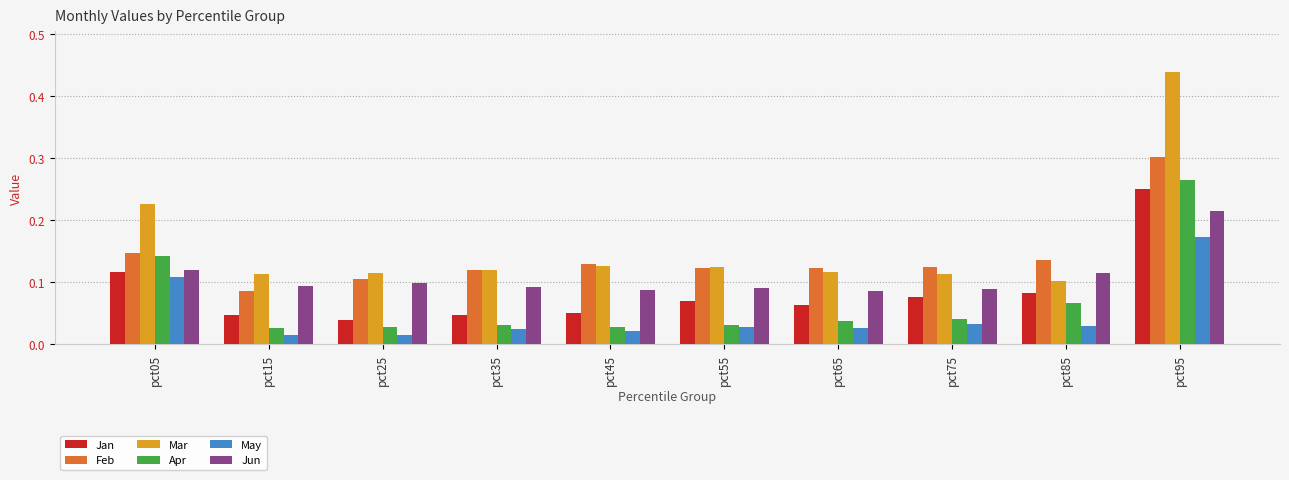

Between pct25 and pct95, which series saw the biggest shift?

Mar